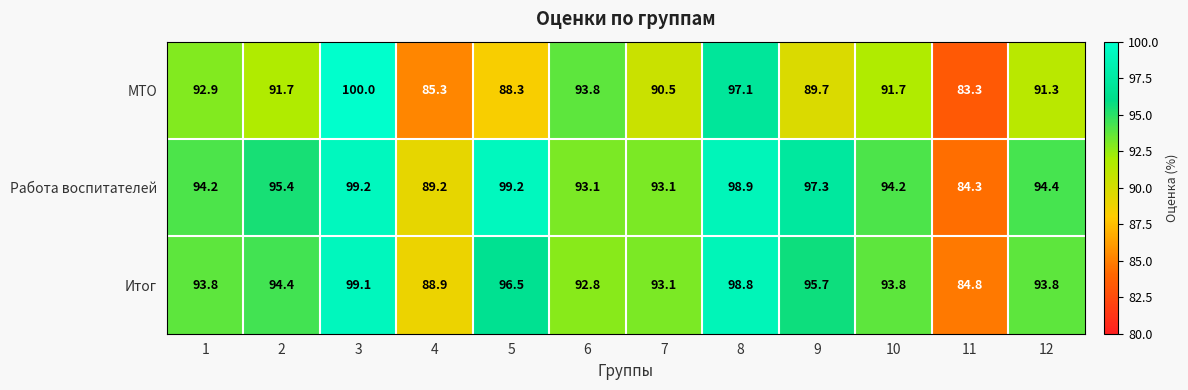

The Работа воспитателей series shows 128.6 at 11. True or false?

False